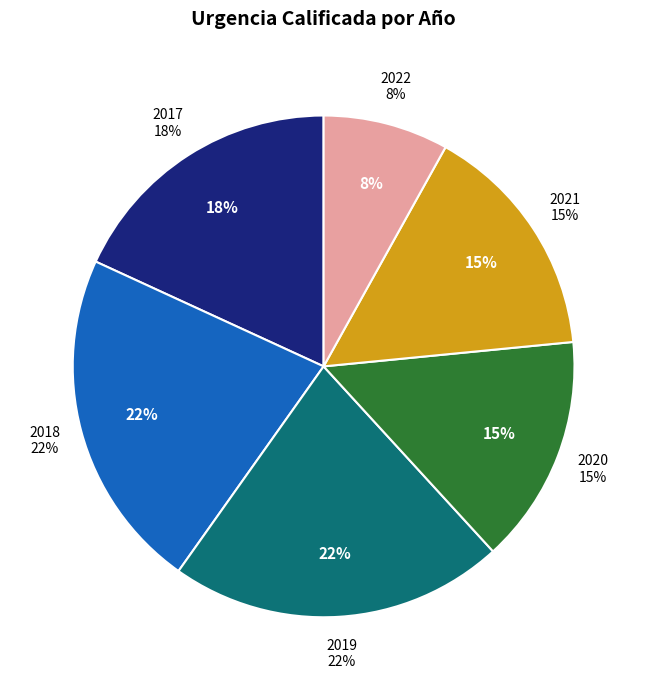

How many segments does this pie chart have?

6